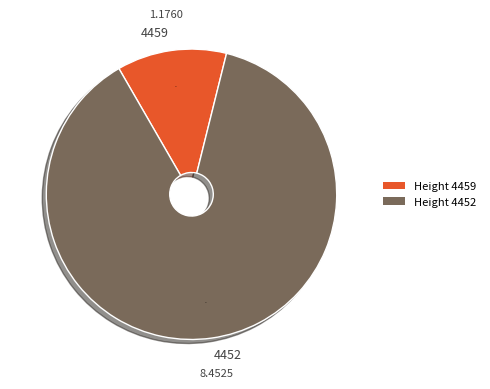

What is the ratio of the value at 4459 to the value at 4452?

0.1